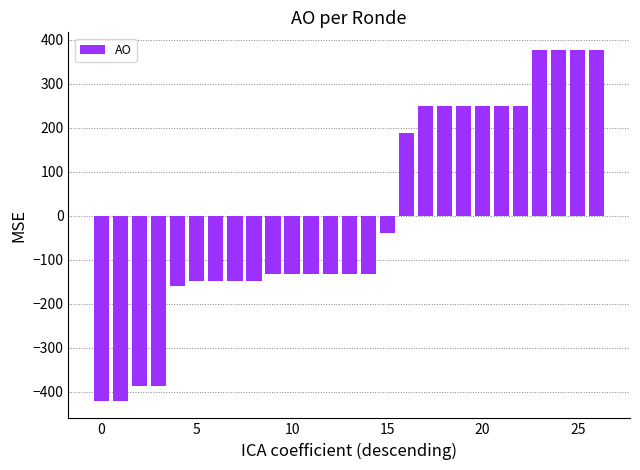

What is the difference between the second highest and second lowest values?

798.0